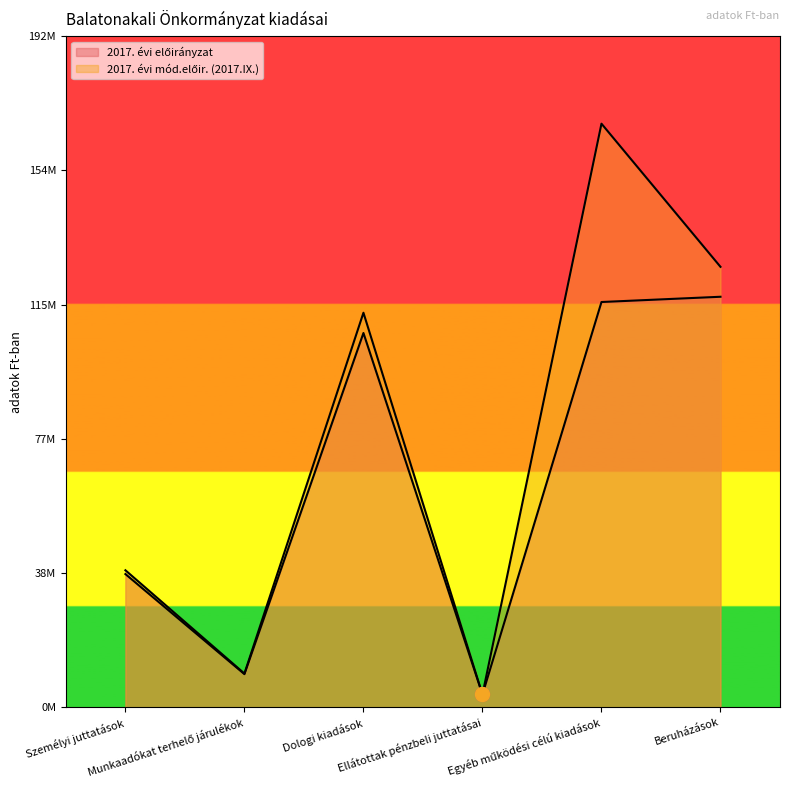

How many lines are shown in the chart?

2